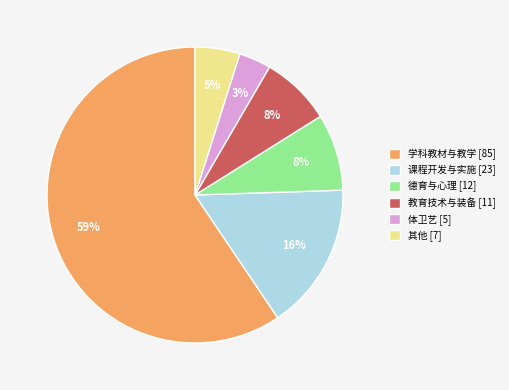

To the nearest percent, what percentage of the pie is 体卫艺?

3%